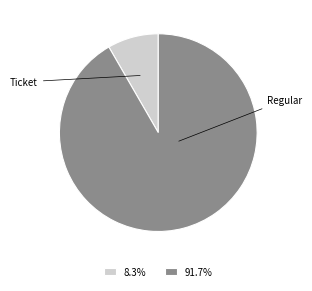

The Regular slice represents 92% of the pie. True or false?

False